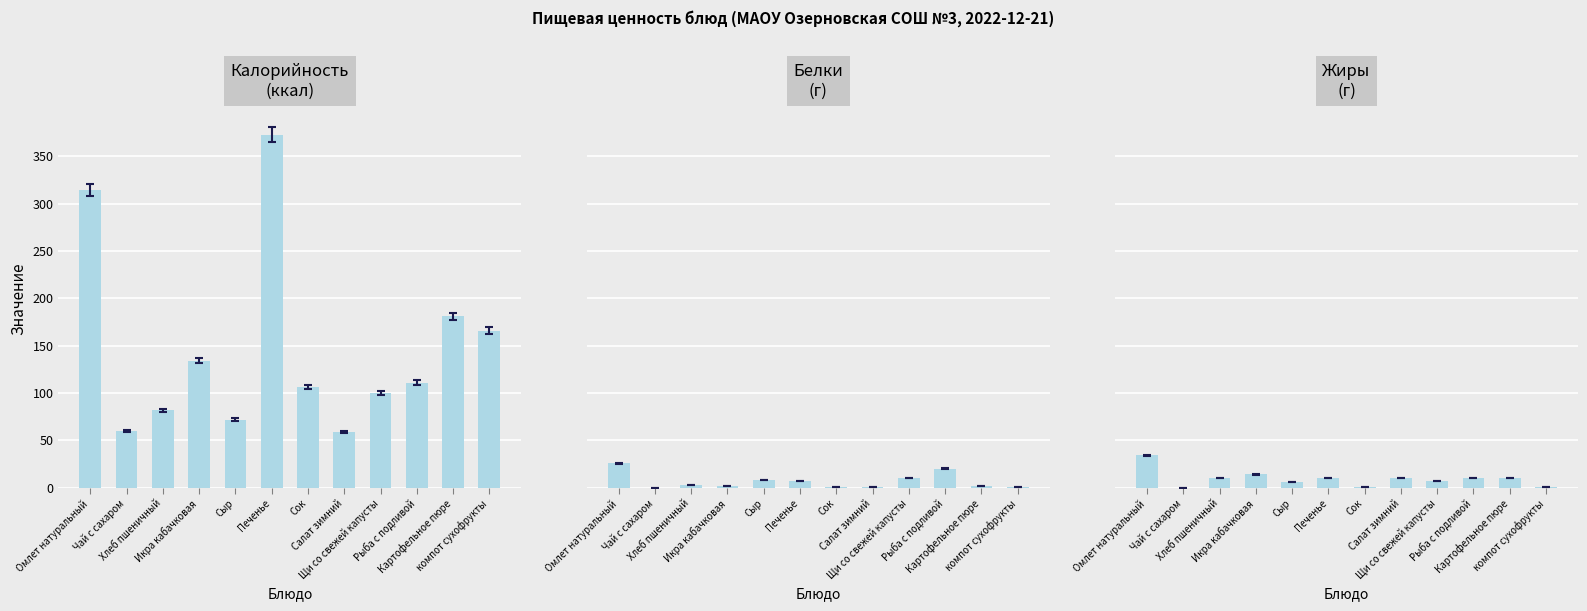

Reading left to right, what are all the values shown in this chart?

Калорийность: 314.0	60.0	81.6	134.0	72.0	373.0	106.0	59.0	100.0	111.0	181.0	166.0
Белки: 26.0	0.0	3.2	2.0	8.0	7.0	1.0	1.0	10.0	20.0	2.0	1.0
Жиры: 34.0	0.0	10.5	14.0	6.0	10.0	1.0	10.0	7.0	10.0	10.0	1.0